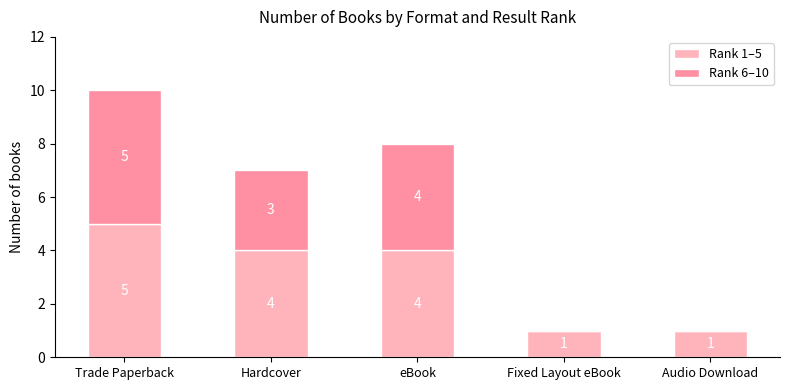

At which category is the sum across all series the highest?

Trade Paperback